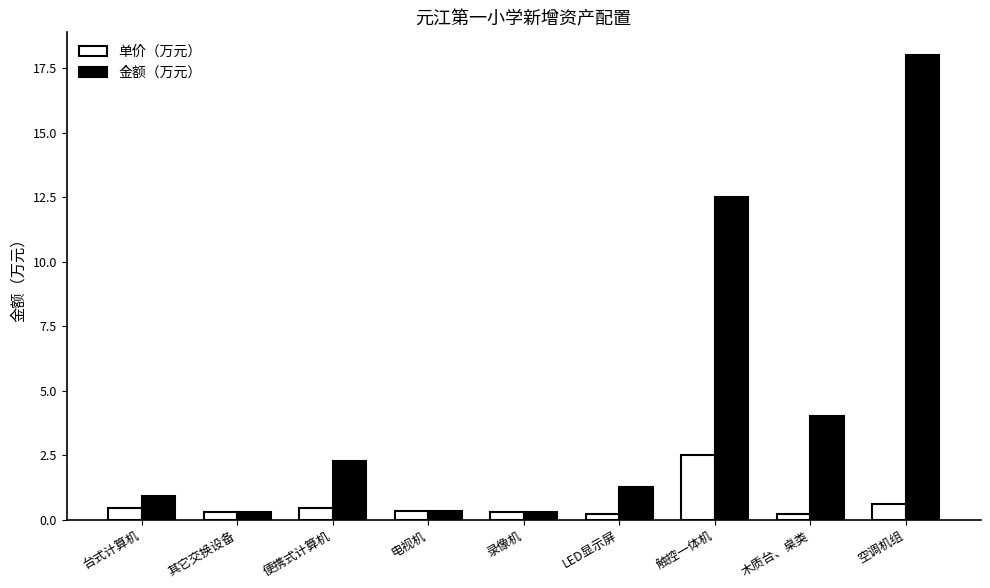

What is the approximate value of 金额（万元） at 其它交换设备?

0.3